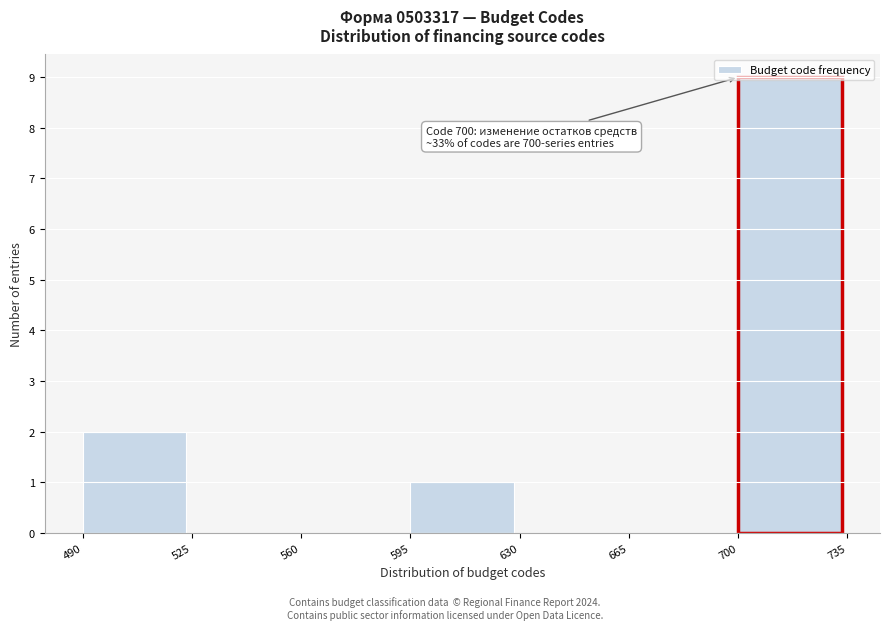

Which range on the x-axis has the tallest bar?

700 to 735